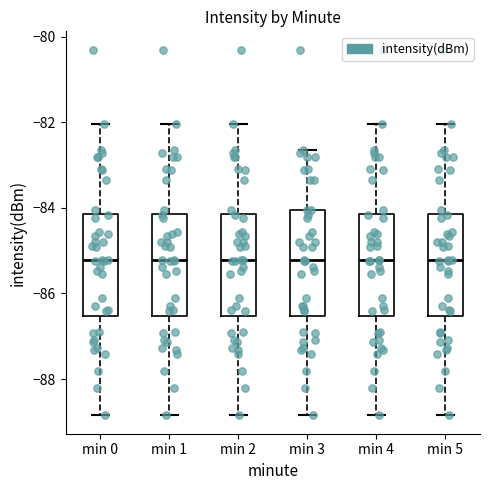

Where is the upper edge of the box for min 1 on the y-axis? The values are not printed on the chart, so give them approximately, as read against the axis.

-84.2